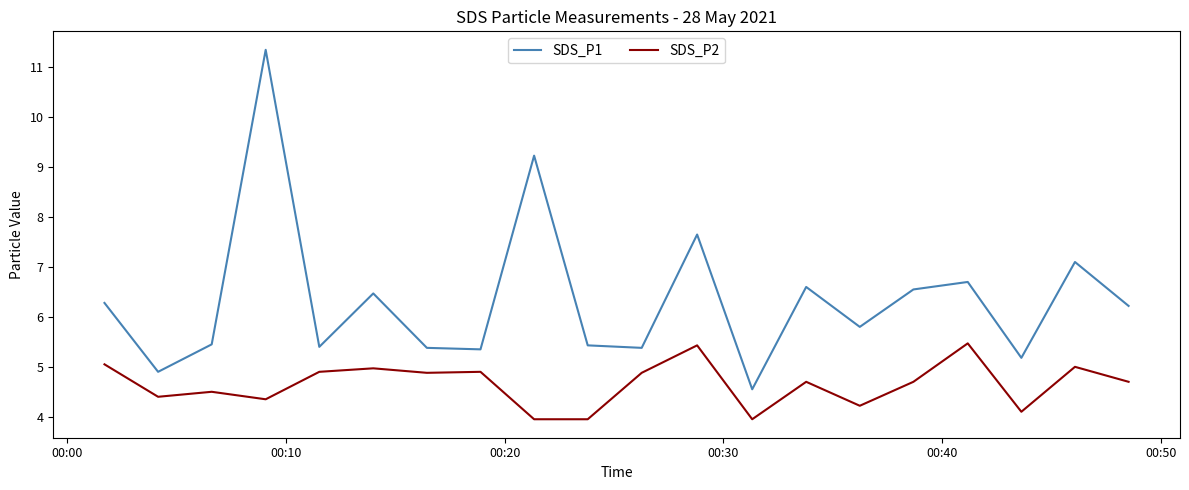

What is the maximum value for SDS_P2?

5.5